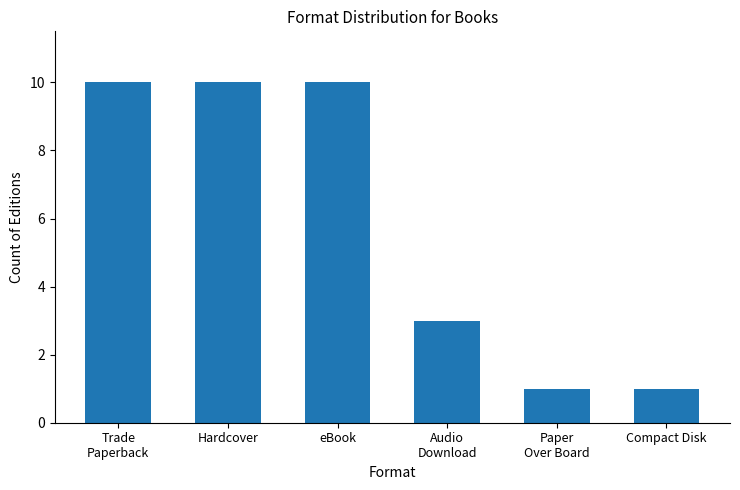

The chart shows a value of 1 at Compact Disk. True or false?

True